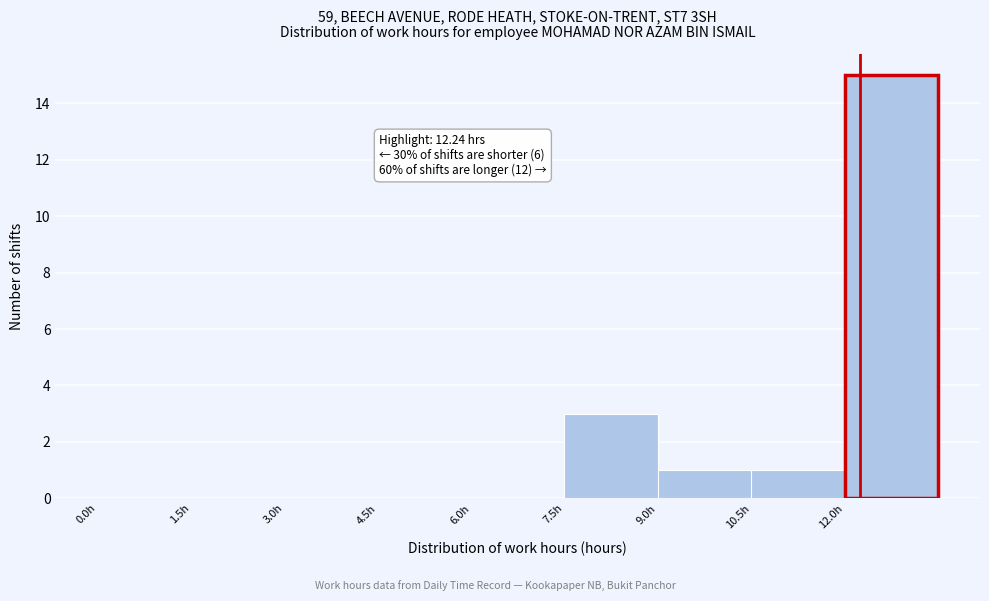

Over which range of the x-axis is the bar tallest?

12.0 to 13.5